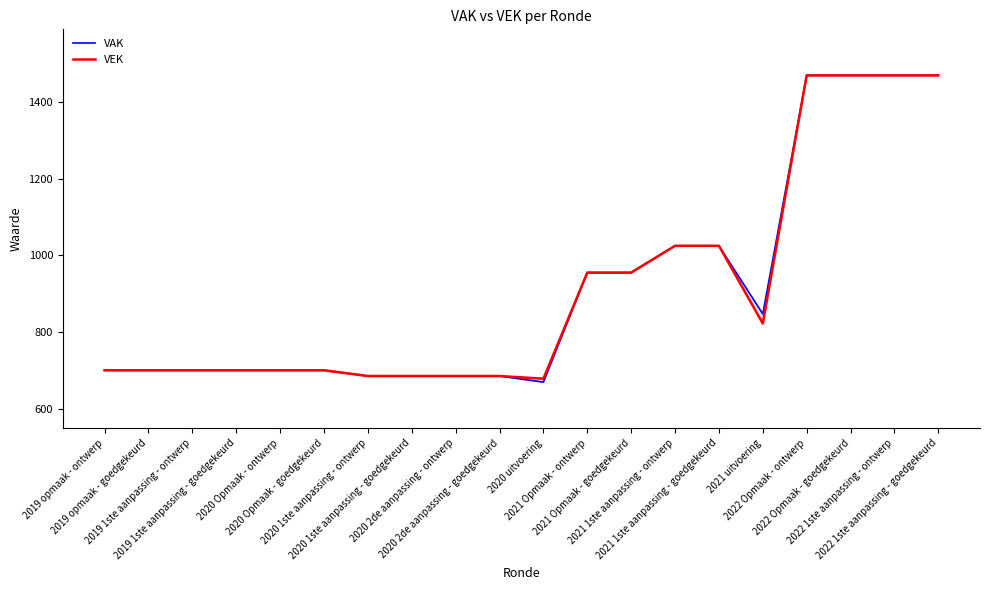

List the series in order of their peak value, lowest first.

VAK, VEK